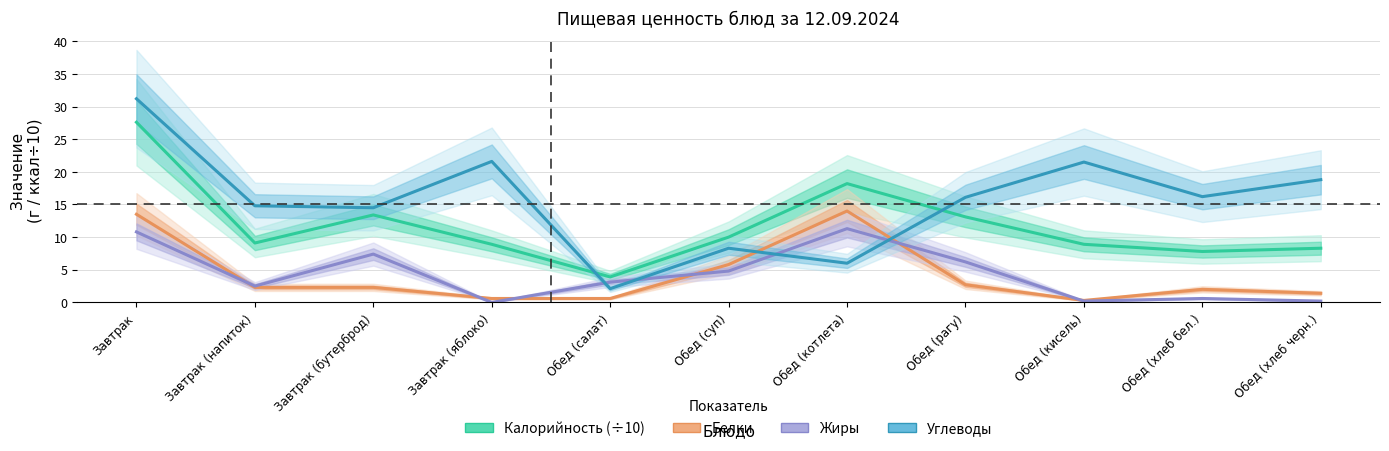

What value does the Углеводы series have at Завтрак (бутерброд)?

14.5